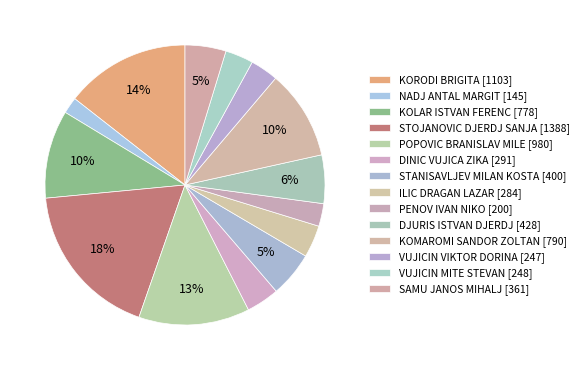

How many slices are in this pie chart?

14